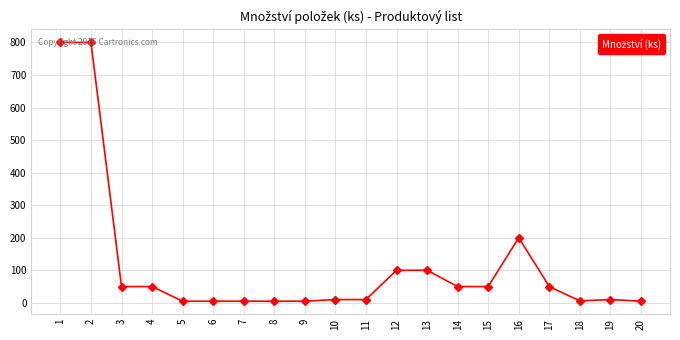

Is it true that the value at 15 is 23?

False